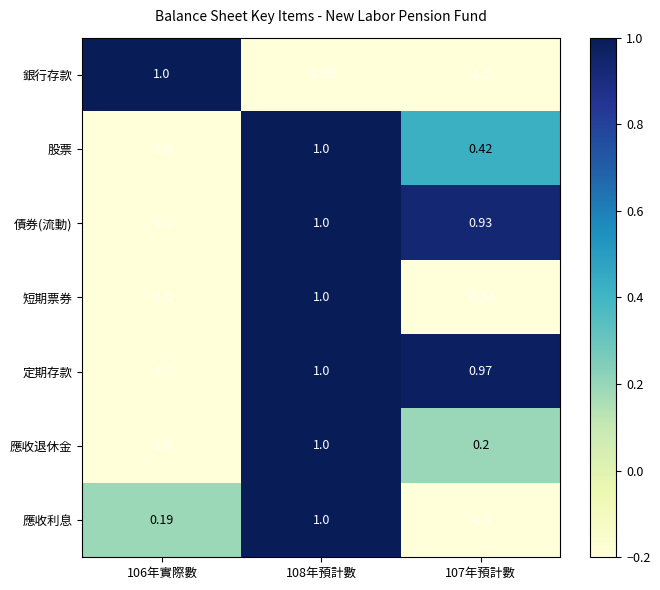

What is the minimum value shown in the chart?

-1.0